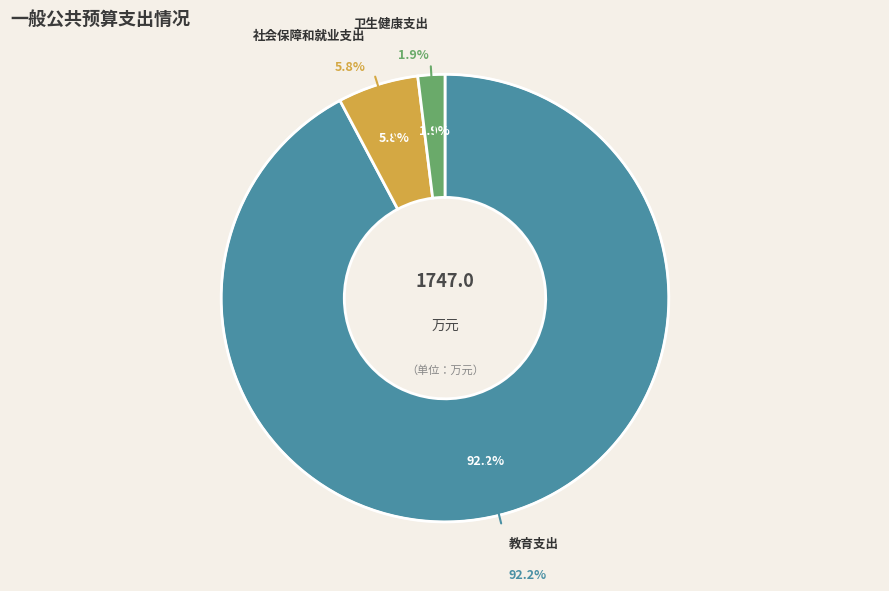

True or false: 卫生健康支出 accounts for 2% of the total.

True